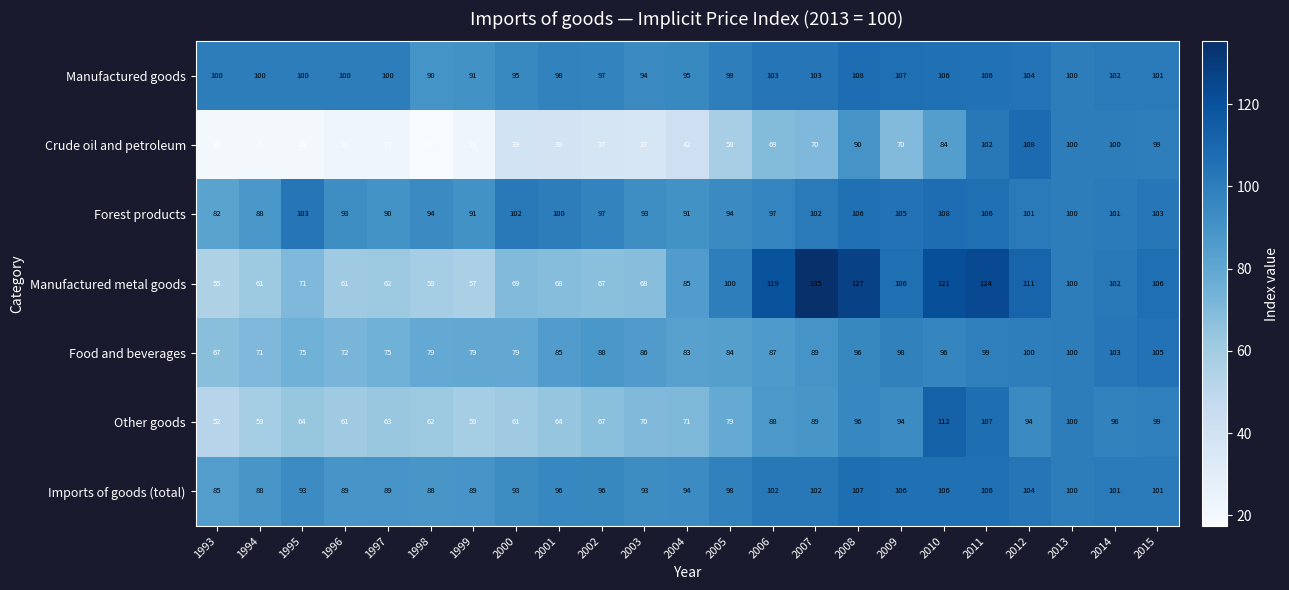

Rank the series at 2005 from highest to lowest value.

Manufactured metal goods, Manufactured goods, Imports of goods (total), Forest products, Food and beverages, Other goods, Crude oil and petroleum